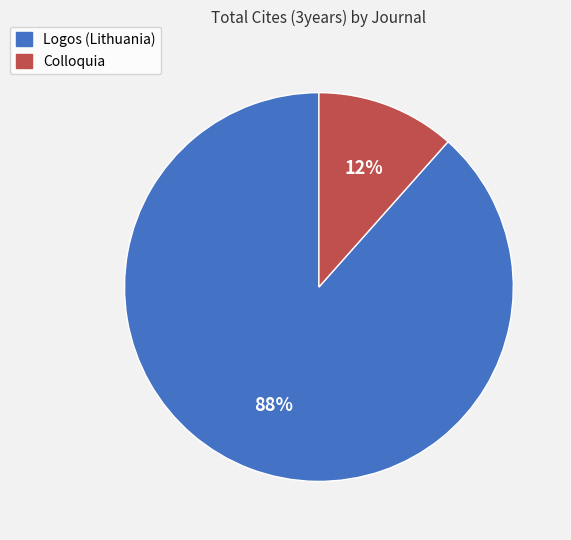

To the nearest percent, what portion does Logos (Lithuania) represent?

88%